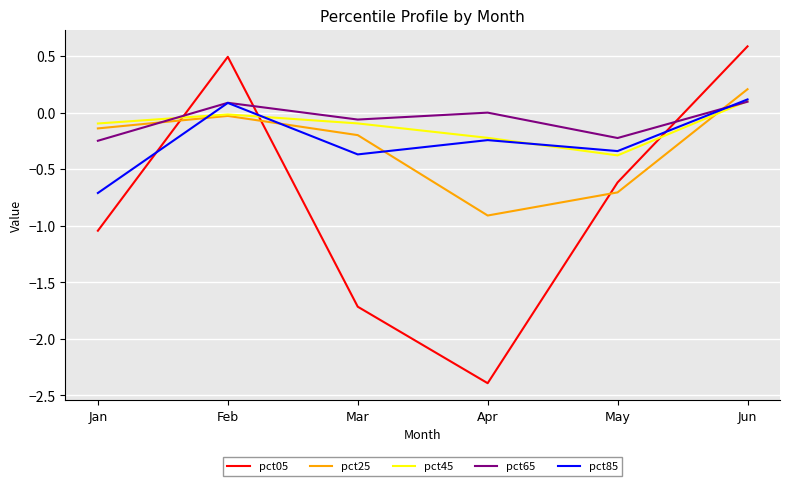

The value of pct45 at Apr is -0.2. True or false?

True